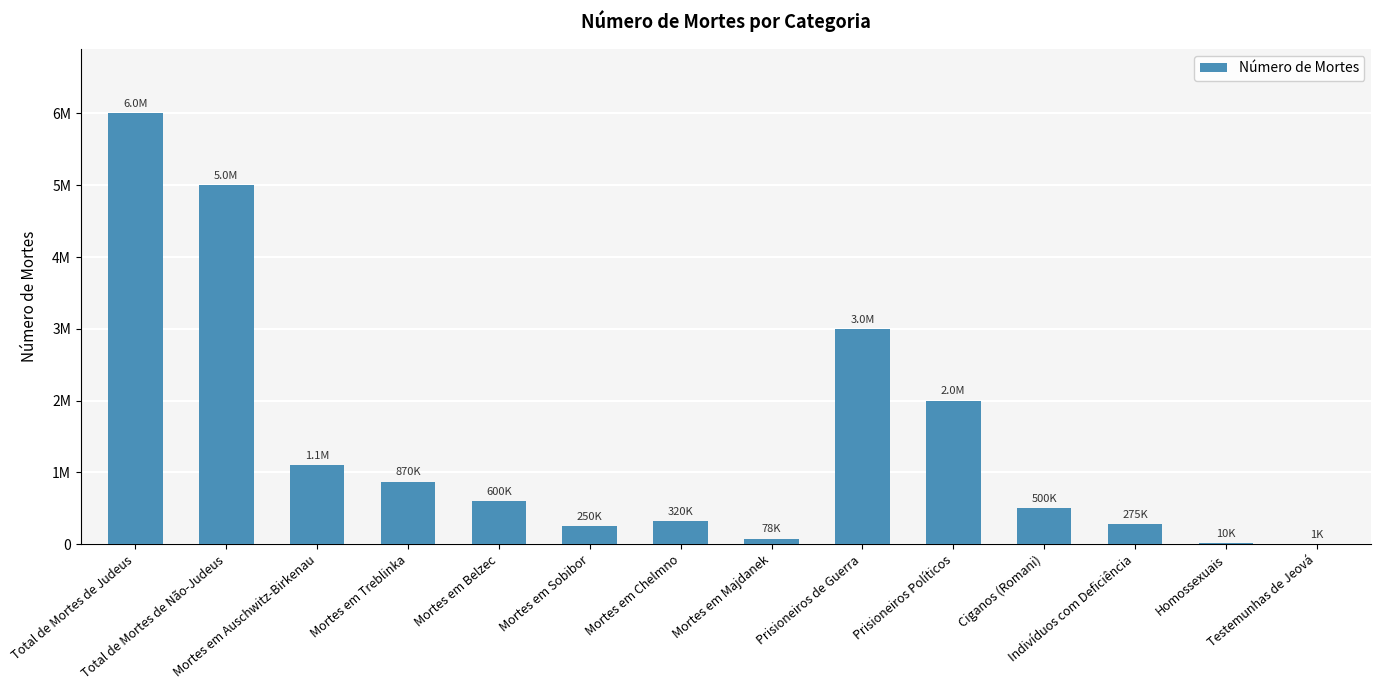

Which category has the highest value across all series?

Total de Mortes de Judeus